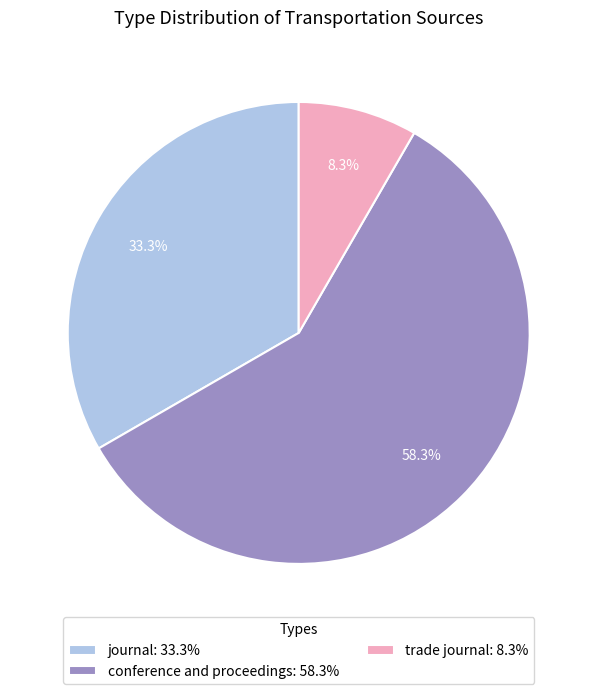

Rank the categories by value from highest to lowest.

conference and proceedings, journal, trade journal